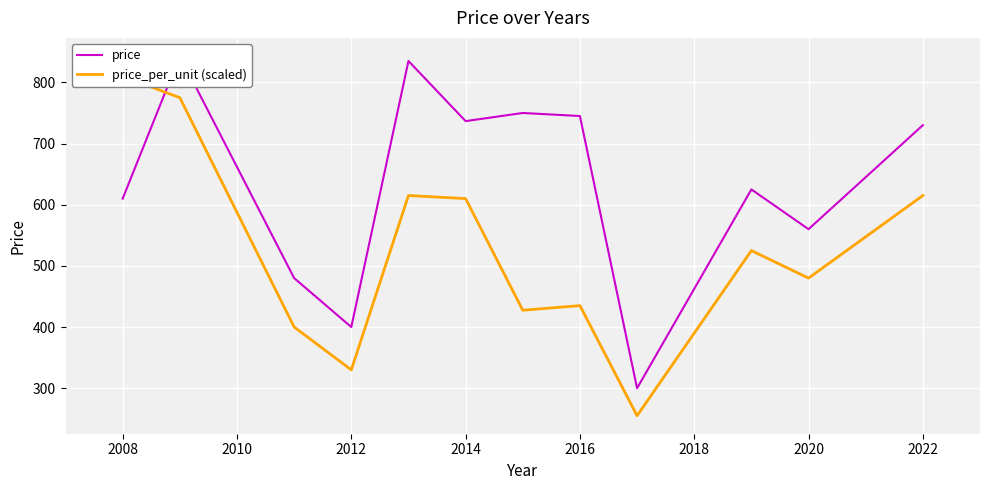

How many times do price_per_unit (scaled) and price cross each other?

1